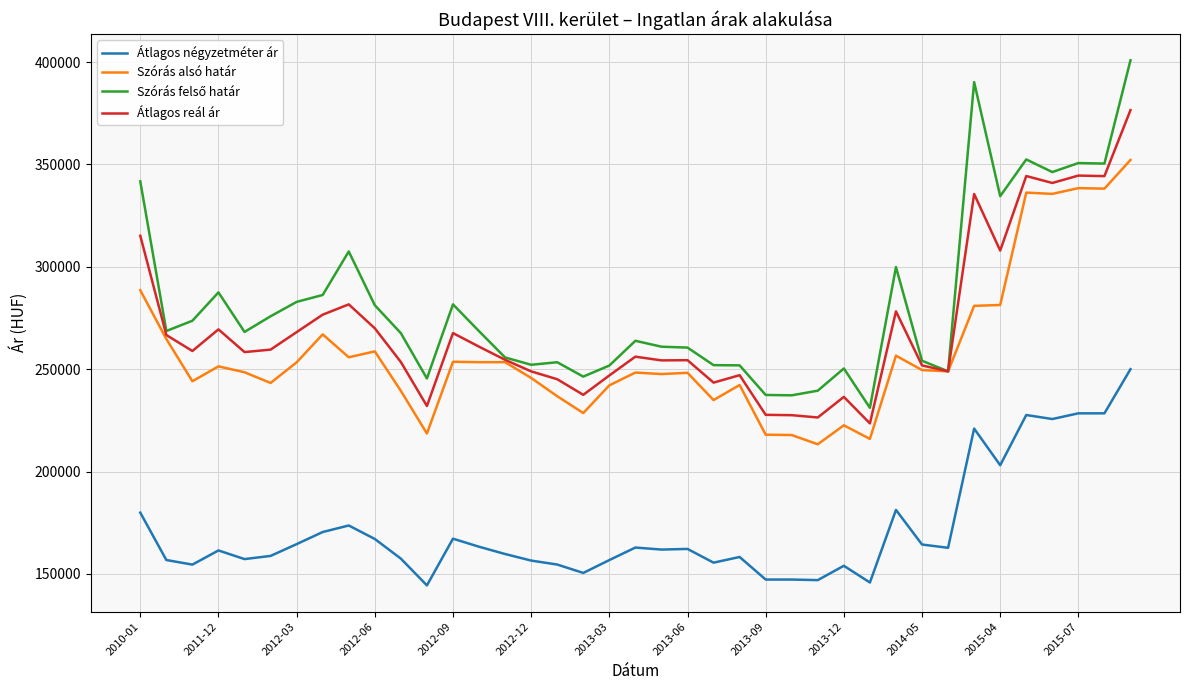

True or false: Átlagos reál ár and Átlagos négyzetméter ár cross at least once.

False